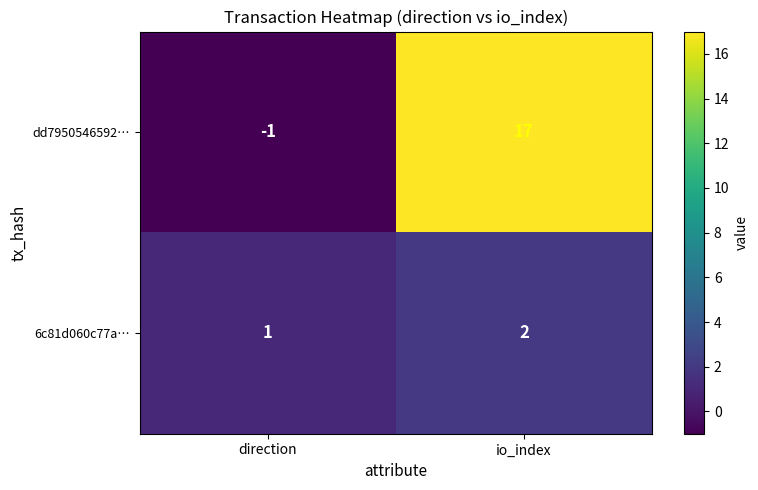

Reading left to right, what are all the values shown in this chart?

dd7950546592…: -1	17
6c81d060c77a…: 1	2